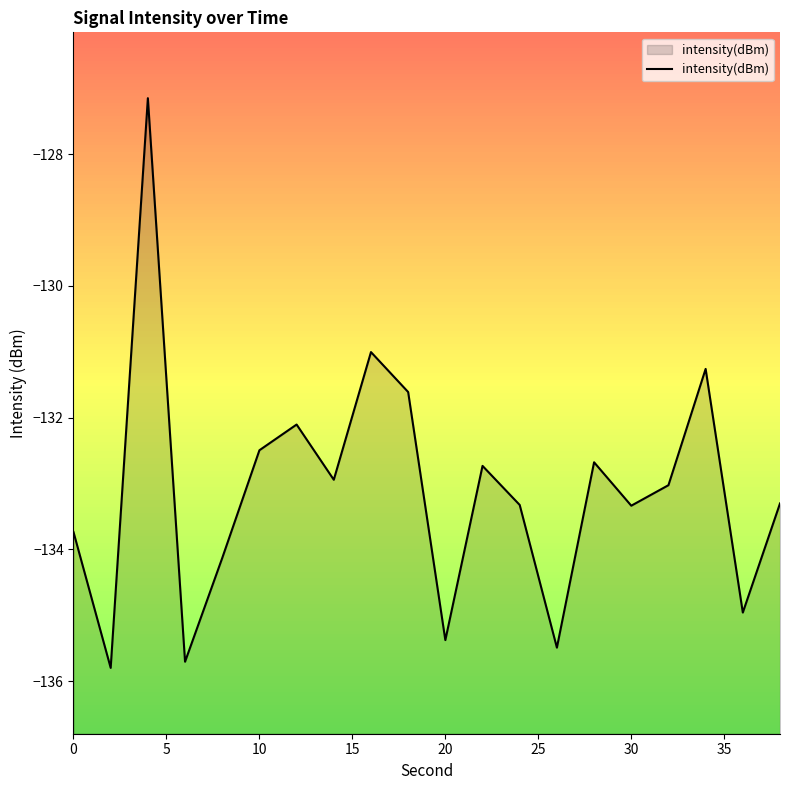

Read the value at 30.

-133.3